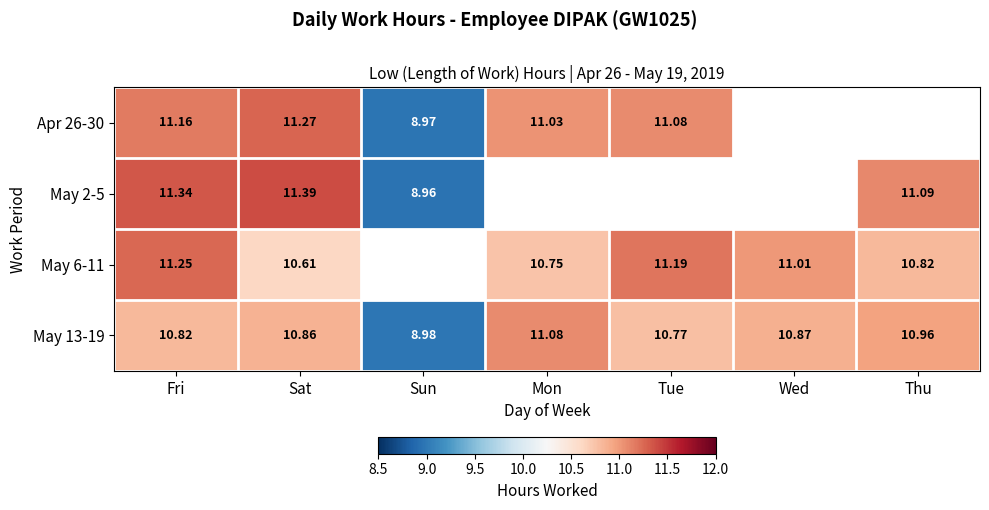

How many data points in May 13-19 are less than 10?

1